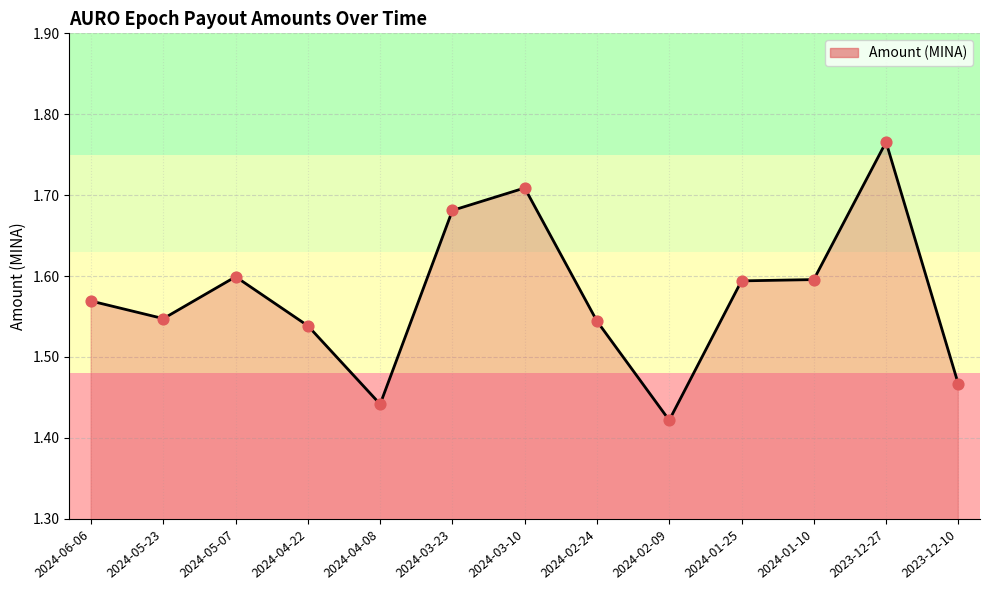

Which has a higher value, 2024-01-10 or 2024-01-25?

2024-01-10